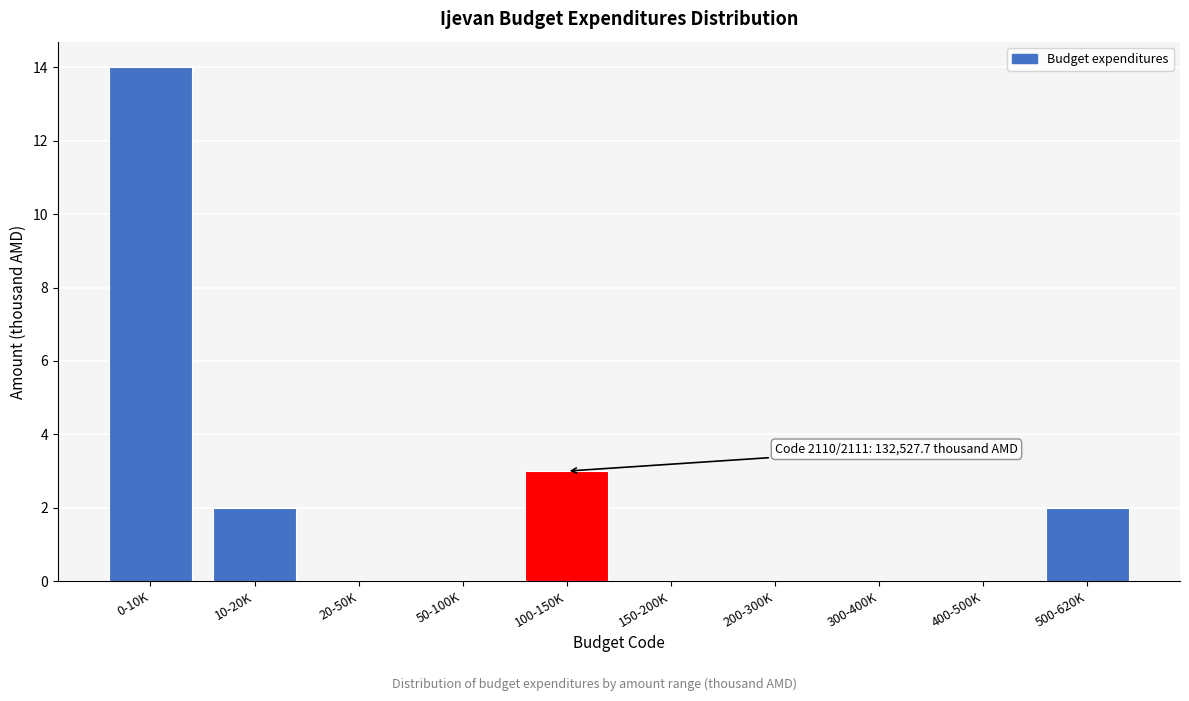

Reading left to right, transcribe all the data shown in this chart.

0-10K=14	10-20K=2	20-50K=0	50-100K=0	100-150K=3	150-200K=0	200-300K=0	300-400K=0	400-500K=0	500-620K=2